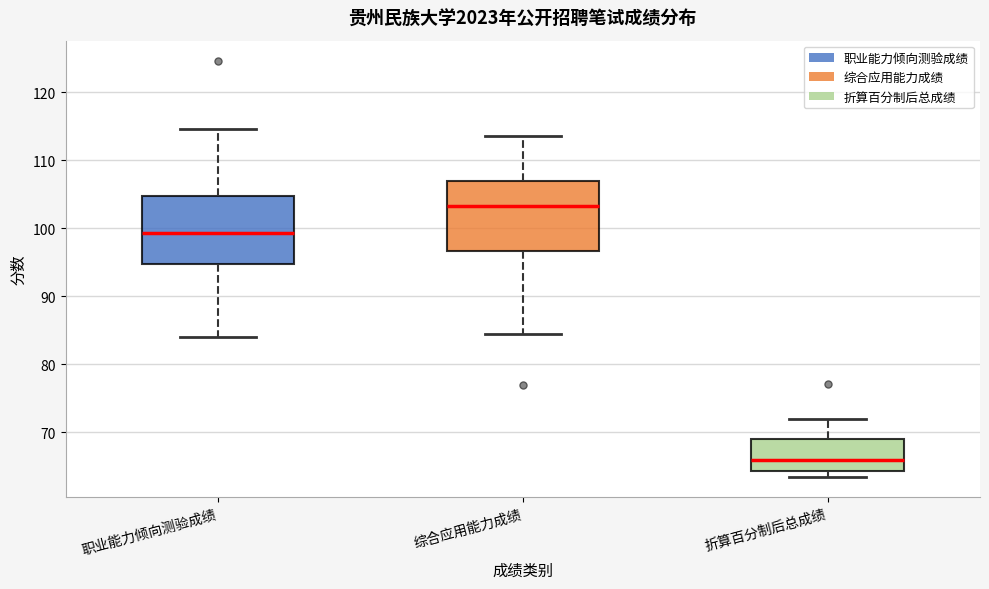

Which box has the highest median line?

综合应用能力成绩